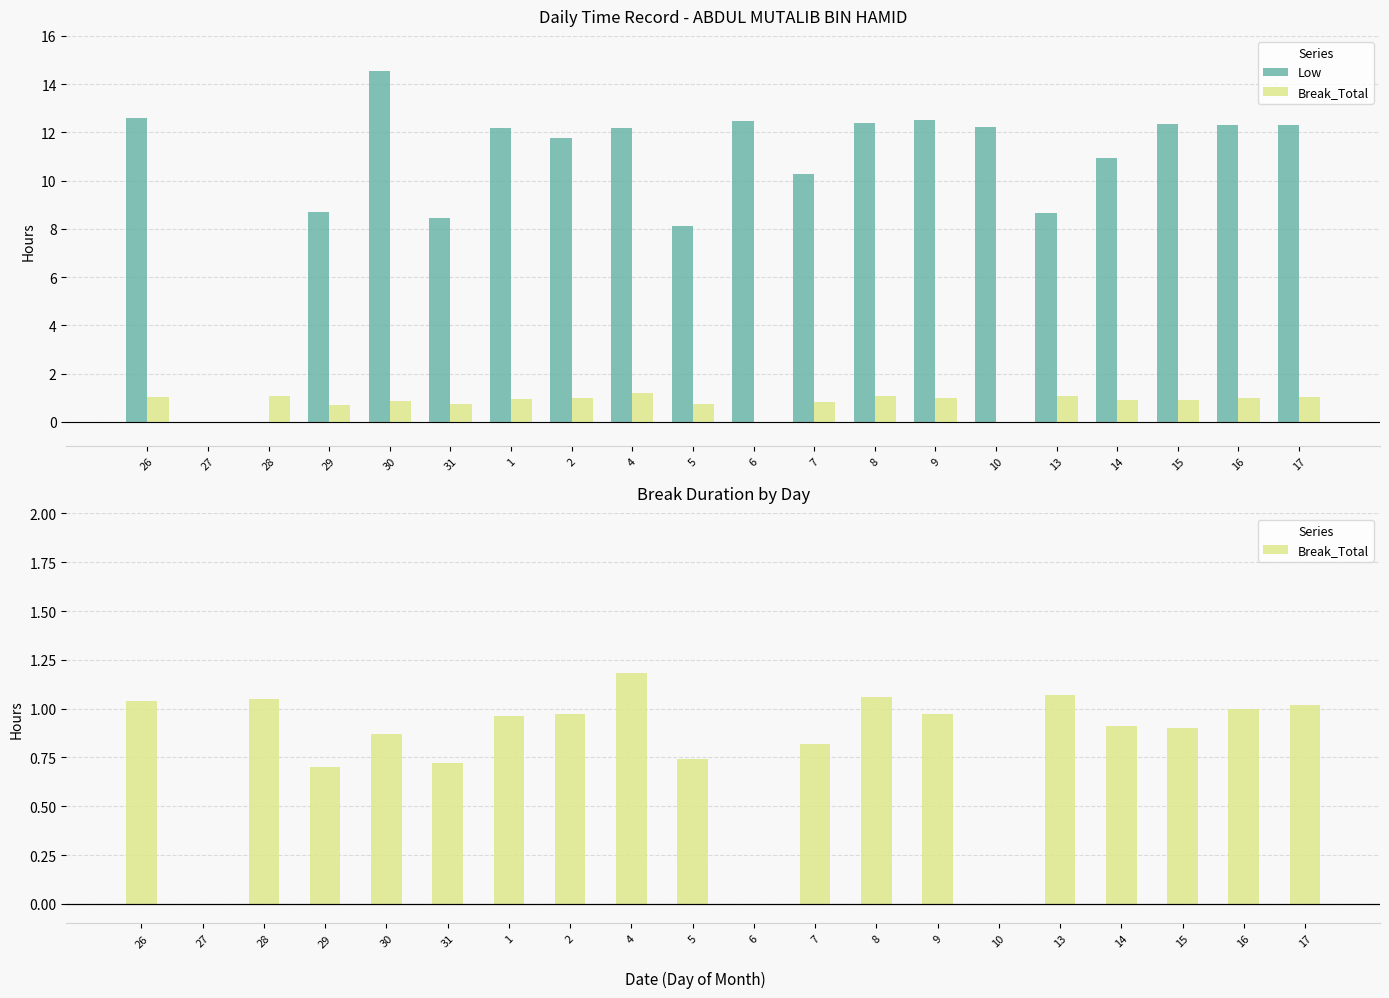

What is the average value of the Break_Total series?

0.8